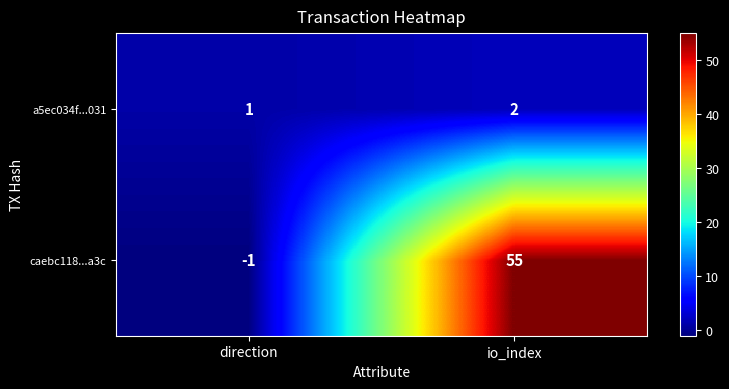

Reading left to right, extract all data points from this chart.

a5ec034f...031: 1	2
caebc118...a3c: -1	55